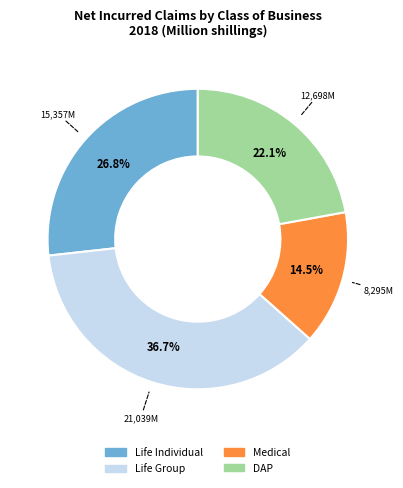

What is the smallest slice in the pie chart?

Medical